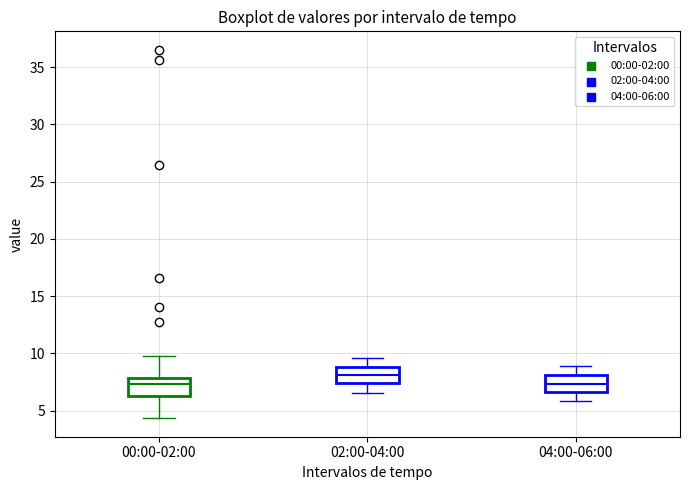

Reading left to right, read every box against the y-axis: the position of its median line, the range the box covers, and the ends of its whiskers. The values are not printed on the chart, so give them approximately, as read against the axis.

00:00-02:00: median 7.5, box 6.5 to 8.0, whiskers 4.5 to 9.5
02:00-04:00: median 8.0, box 7.5 to 9.0, whiskers 6.5 to 9.5
04:00-06:00: median 7.5, box 6.5 to 8.0, whiskers 6.0 to 9.0